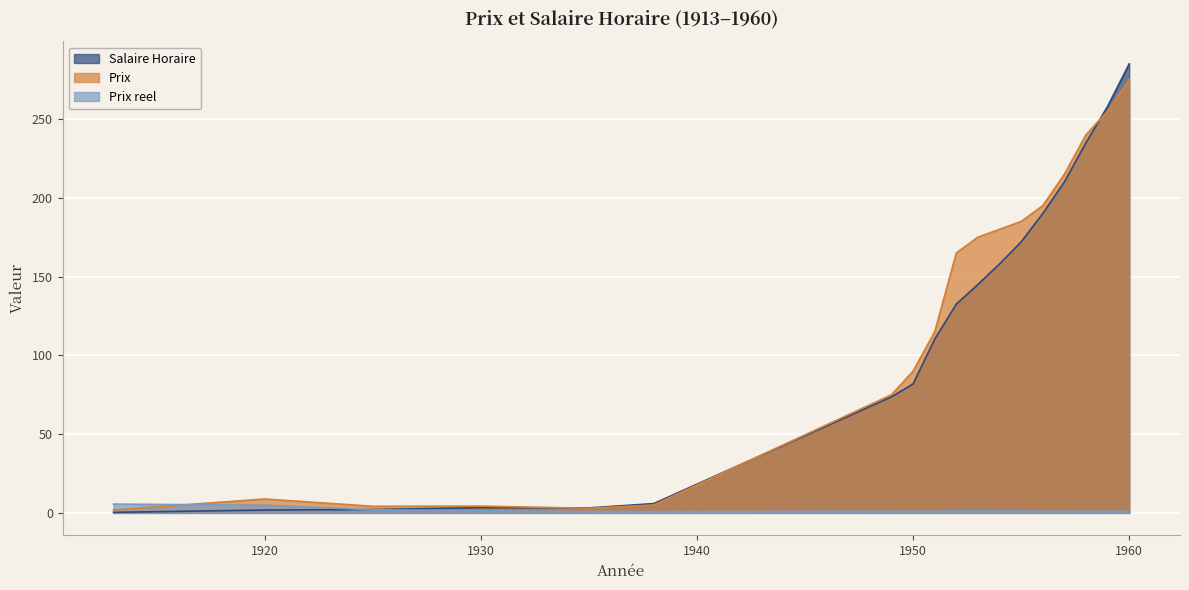

What is the total value across all series at 1938?

11.7